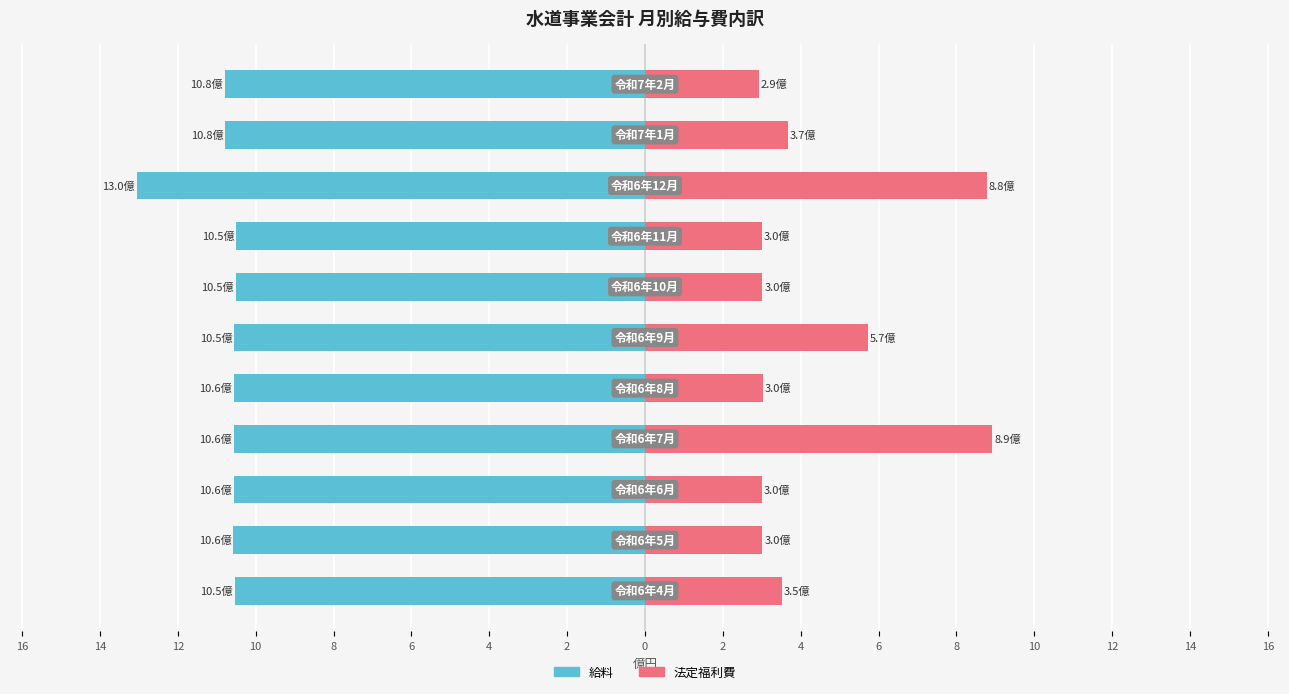

The value of 法定福利費 at 14 is 4.6. True or false?

False